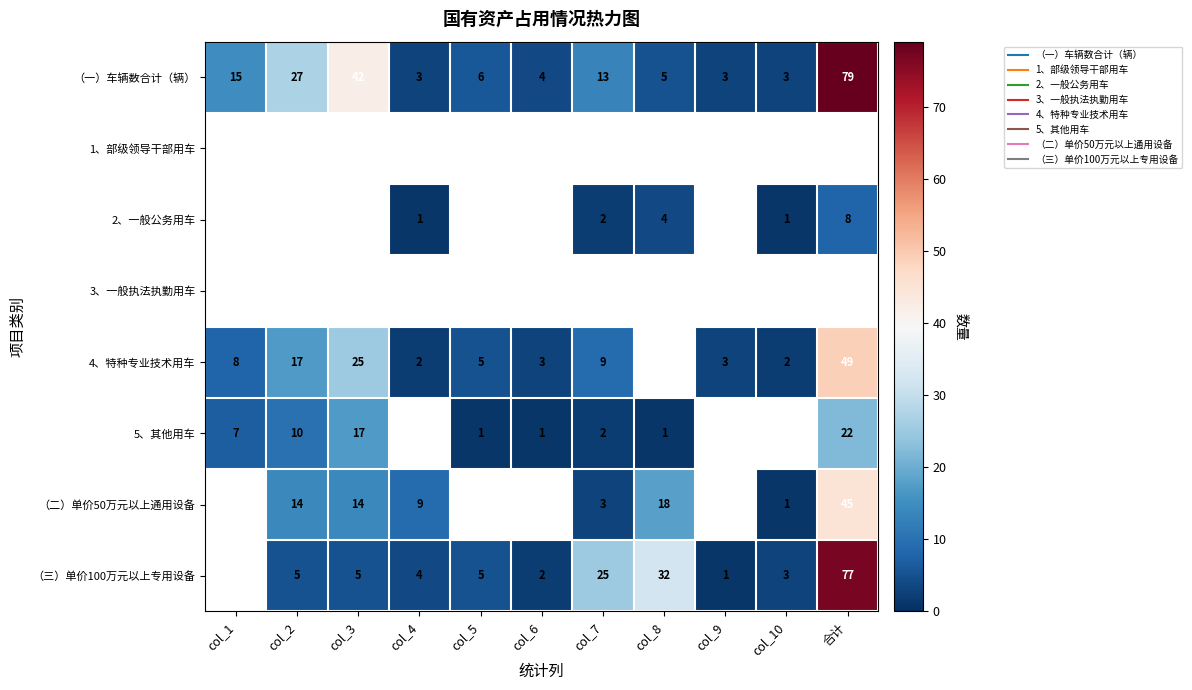

At which label does 5、其他用车 reach its minimum?

col_5